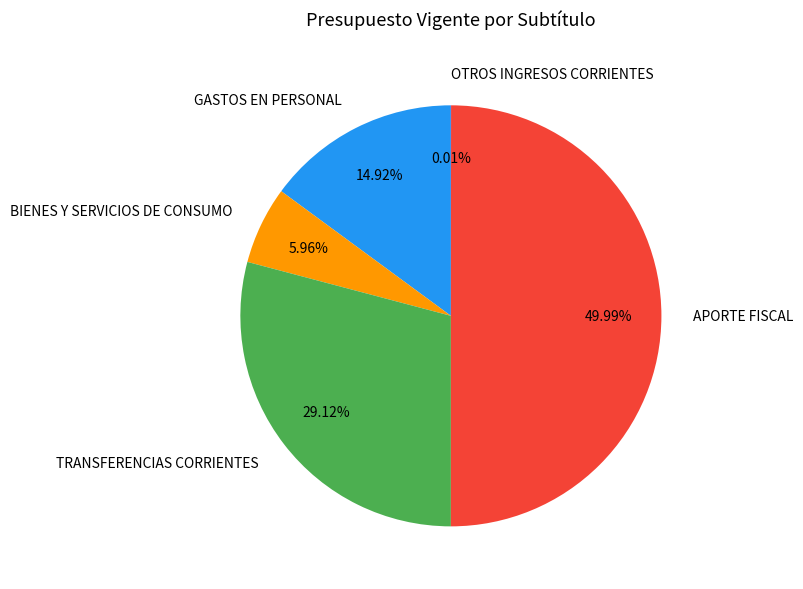

What percentage is the APORTE FISCAL slice, to the nearest percent?

50%